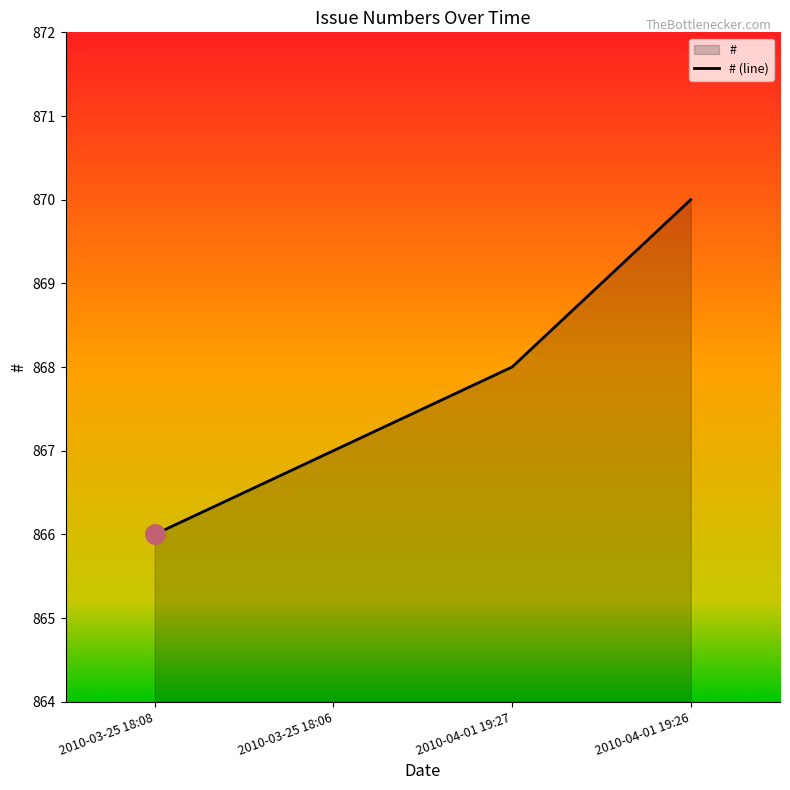

Does the chart have visible grid lines?

No